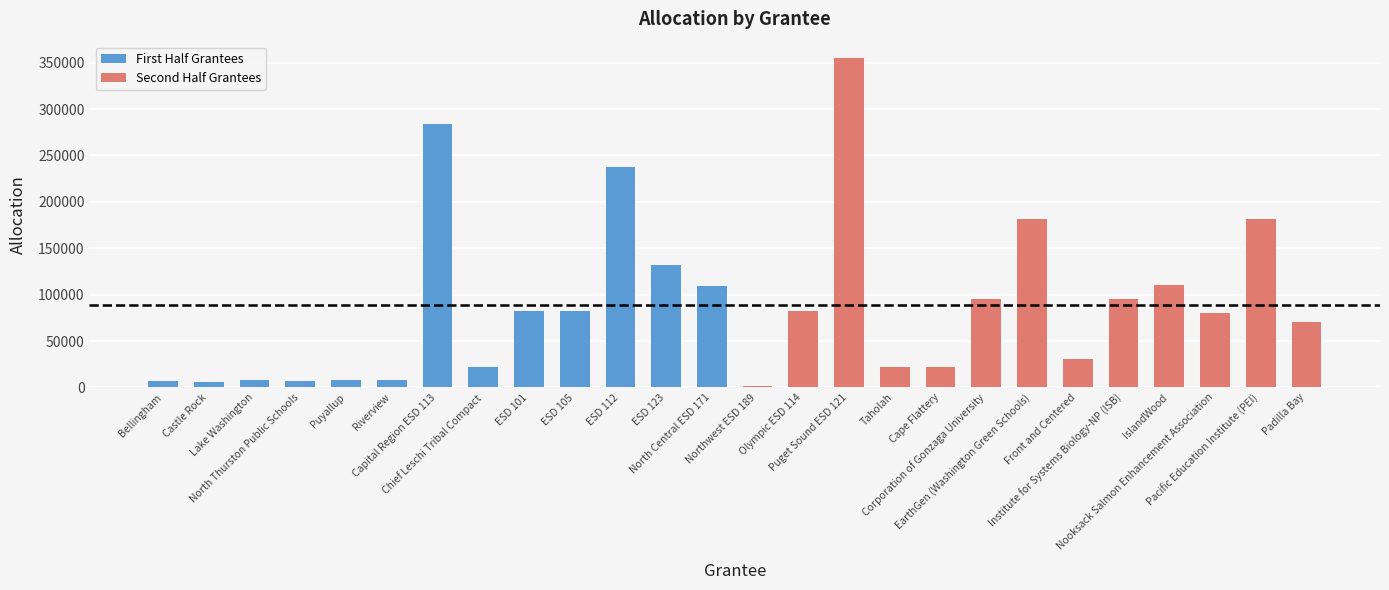

How many data points in Second Half Grantees are above 82574?

6